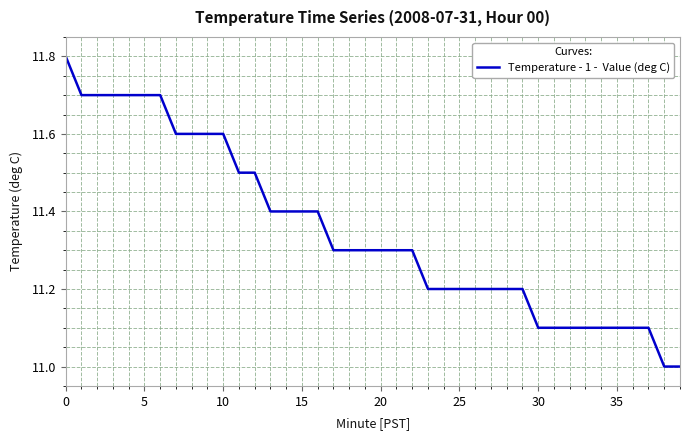

What is the smallest value displayed?

11.0